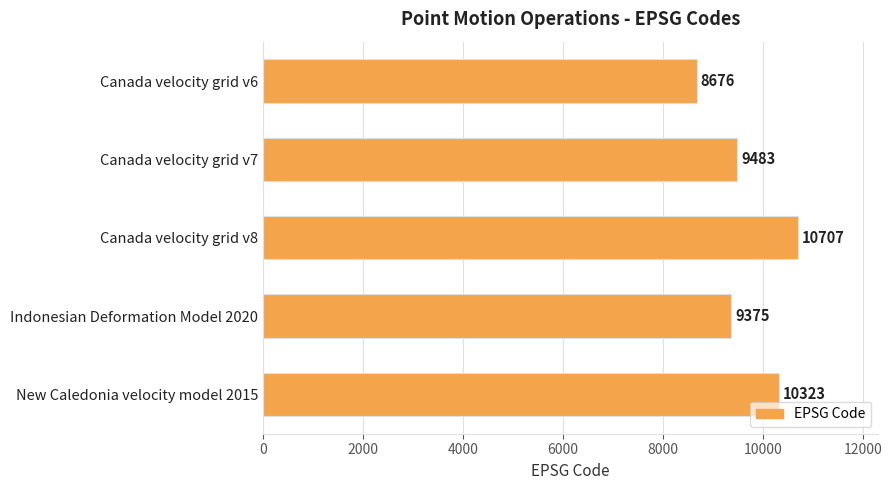

Reading top to bottom, what are all the values shown in this chart?

8676	9483	10707	9375	10323